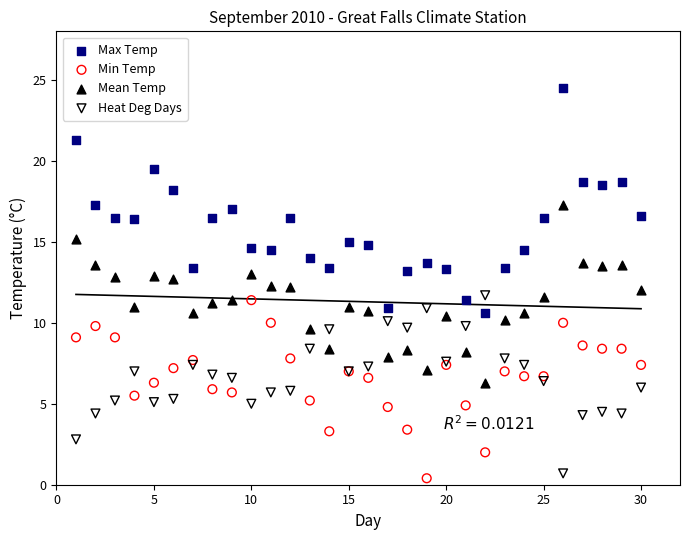

What is the X range (max minus min) for the scatter plot?

29.0